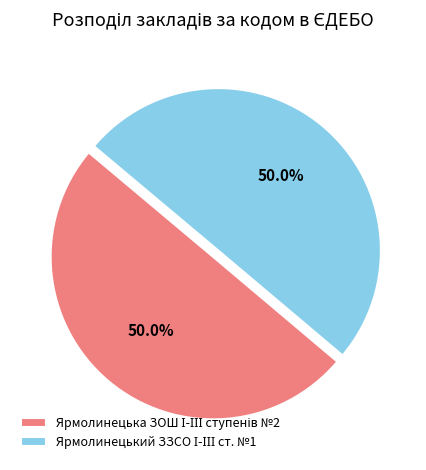

Rank the categories by value from lowest to highest.

Ярмолинецька ЗОШ І-ІІІ ступенів №2, Ярмолинецький ЗЗСО І-ІІІ ст. №1